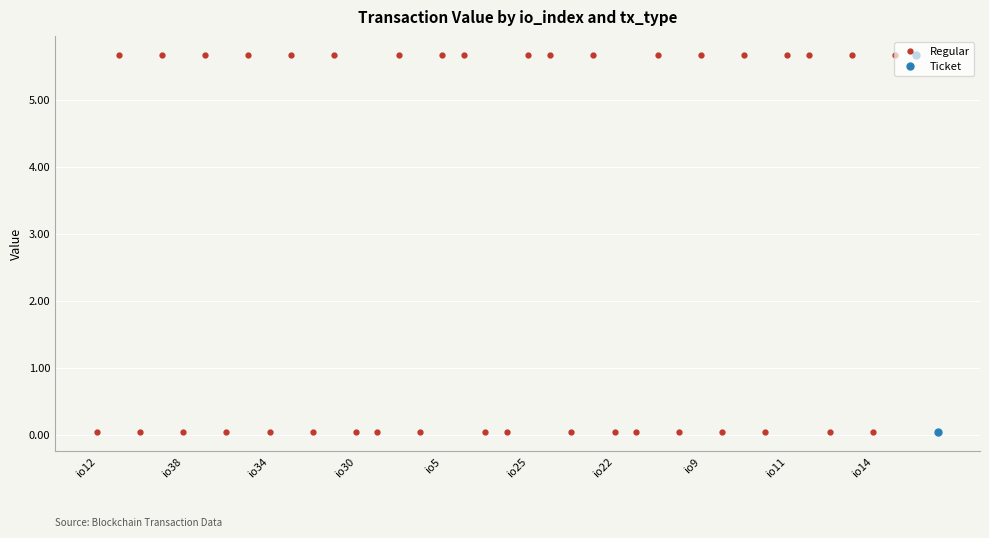

At which category does the chart reach its minimum across all series?

io12